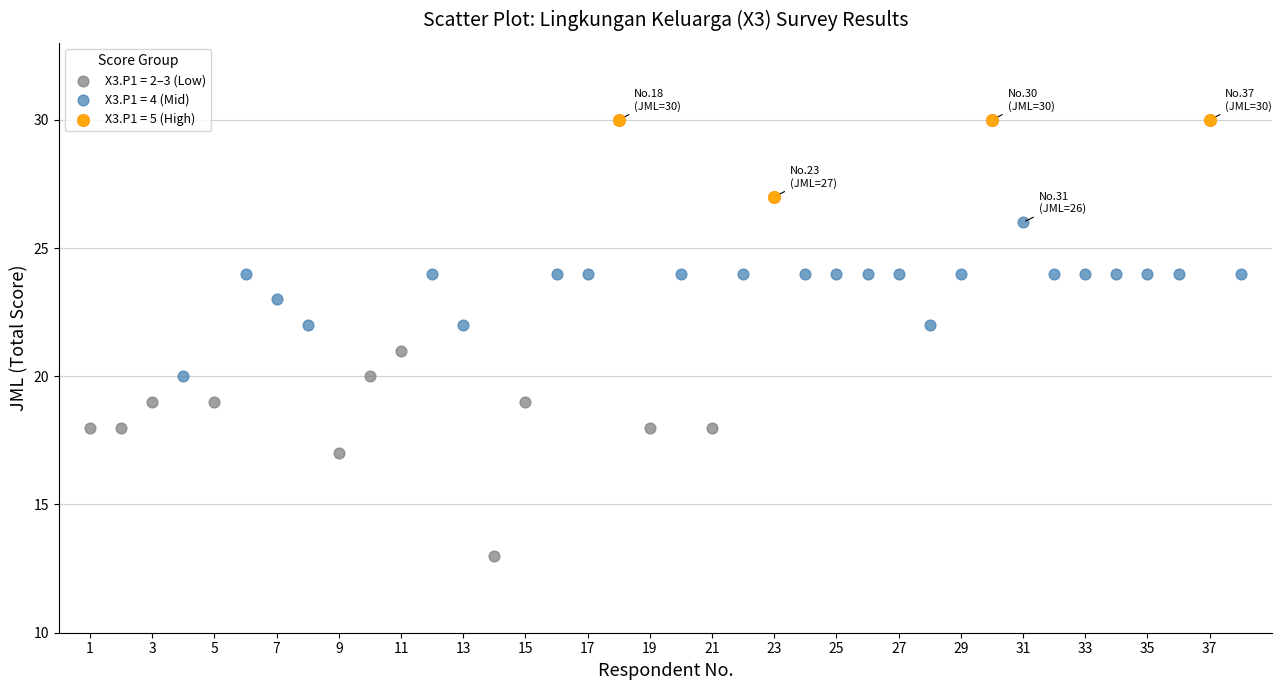

Which series contains the highest Y value?

X3.P1 = 5 (High)